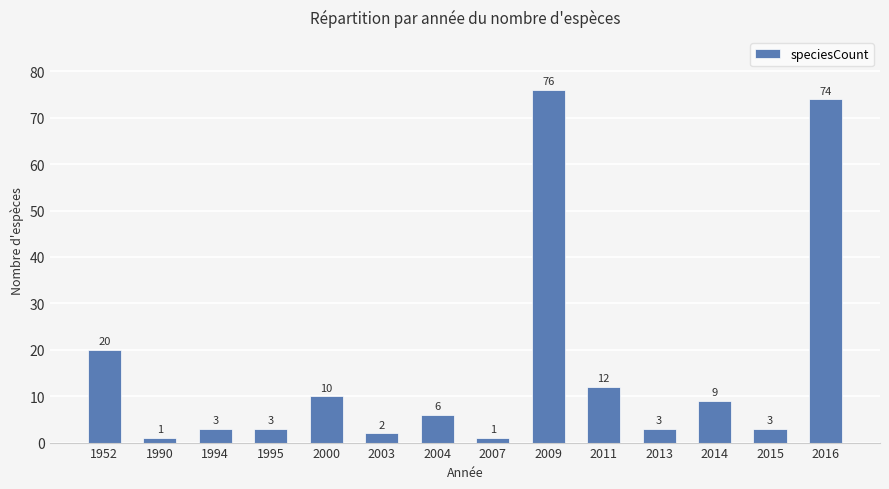

Reading left to right, list all the values displayed in this chart.

20	1	3	3	10	2	6	1	76	12	3	9	3	74